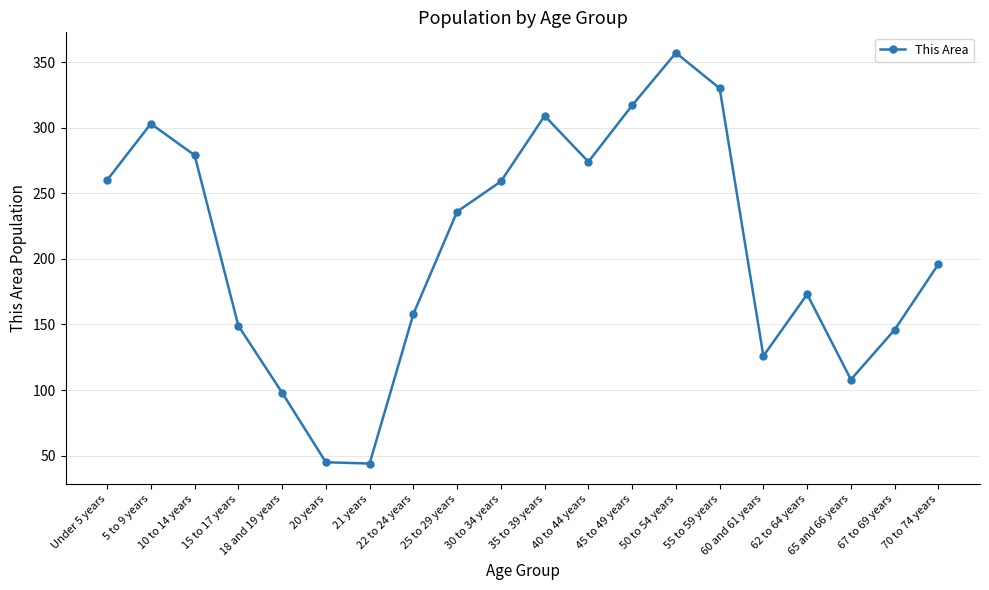

Is it true that the value at 5 to 9 years is 303?

True